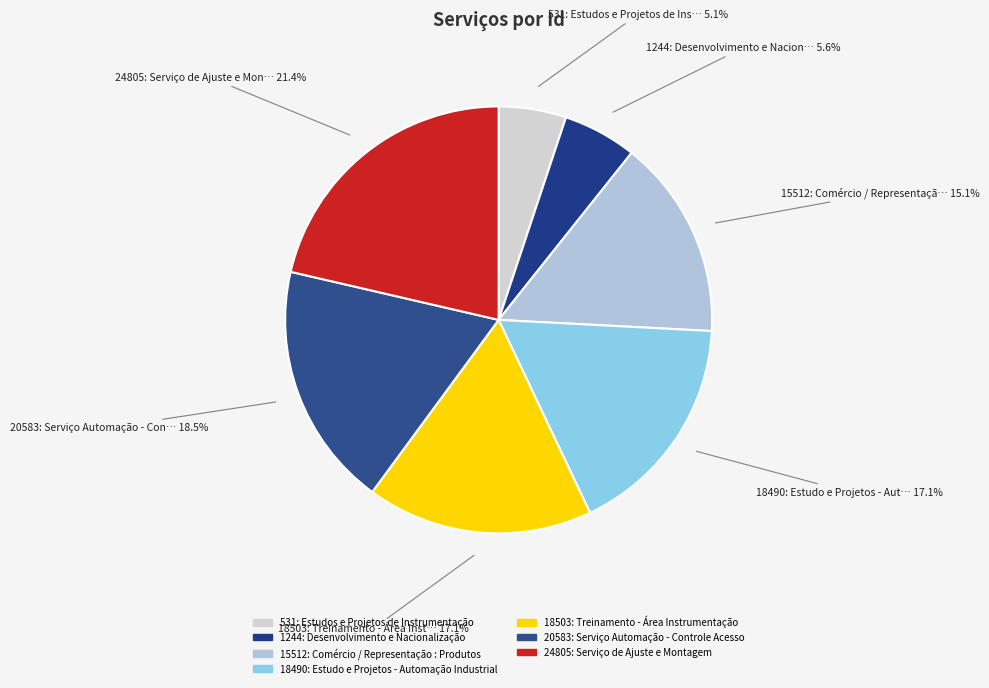

Which slice is the largest?

24805: Serviço de Ajuste e Montagem